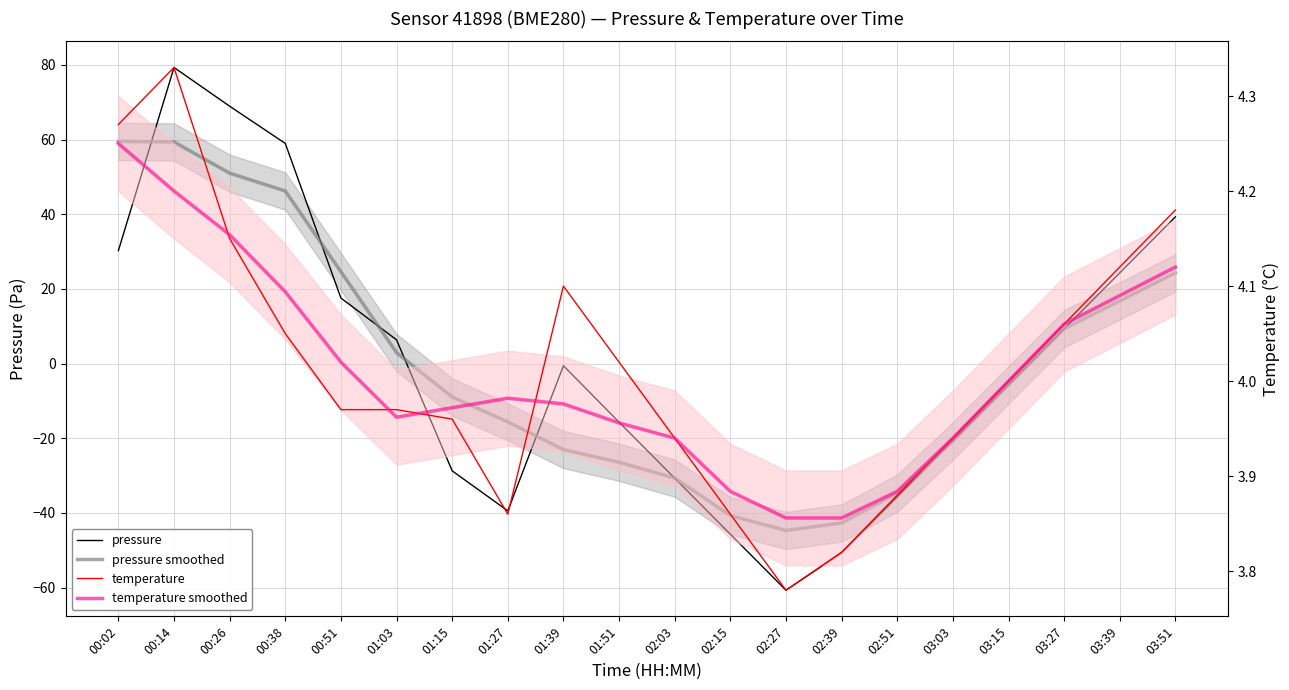

Which series has the widest spread of values?

pressure